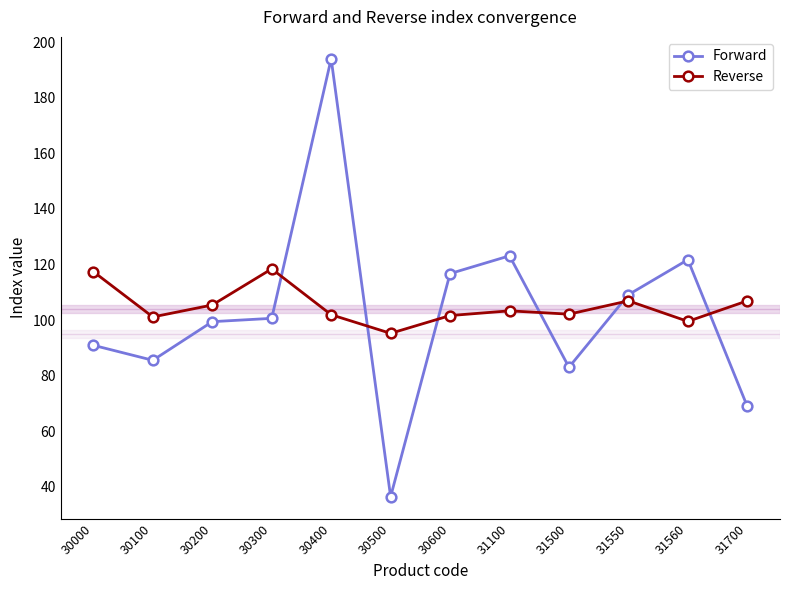

Where is the first local maximum for Reverse?

30300